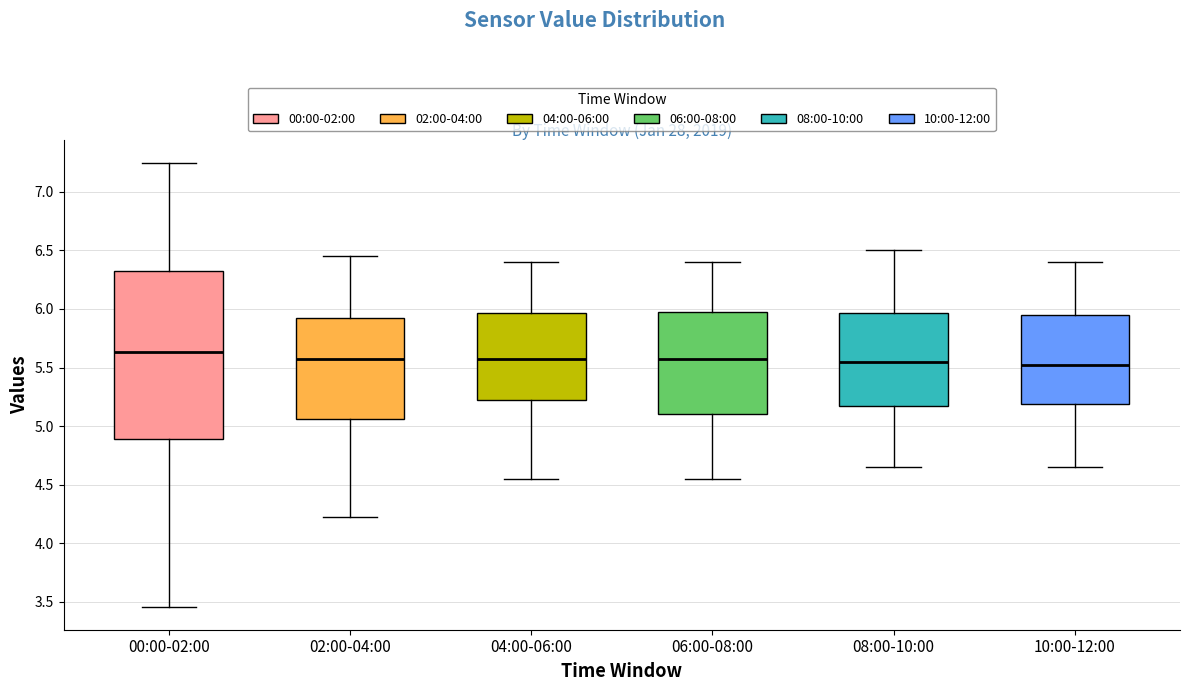

Reading left to right, read every box against the y-axis: the position of its median line, the range the box covers, and the ends of its whiskers. The values are not printed on the chart, so give them approximately, as read against the axis.

00:00-02:00: median 5.65, box 4.90 to 6.35, whiskers 3.45 to 7.25
02:00-04:00: median 5.60, box 5.05 to 5.95, whiskers 4.20 to 6.45
04:00-06:00: median 5.60, box 5.25 to 5.95, whiskers 4.55 to 6.40
06:00-08:00: median 5.60, box 5.10 to 6.00, whiskers 4.55 to 6.40
08:00-10:00: median 5.55, box 5.20 to 5.95, whiskers 4.65 to 6.50
10:00-12:00: median 5.55, box 5.20 to 5.95, whiskers 4.65 to 6.40